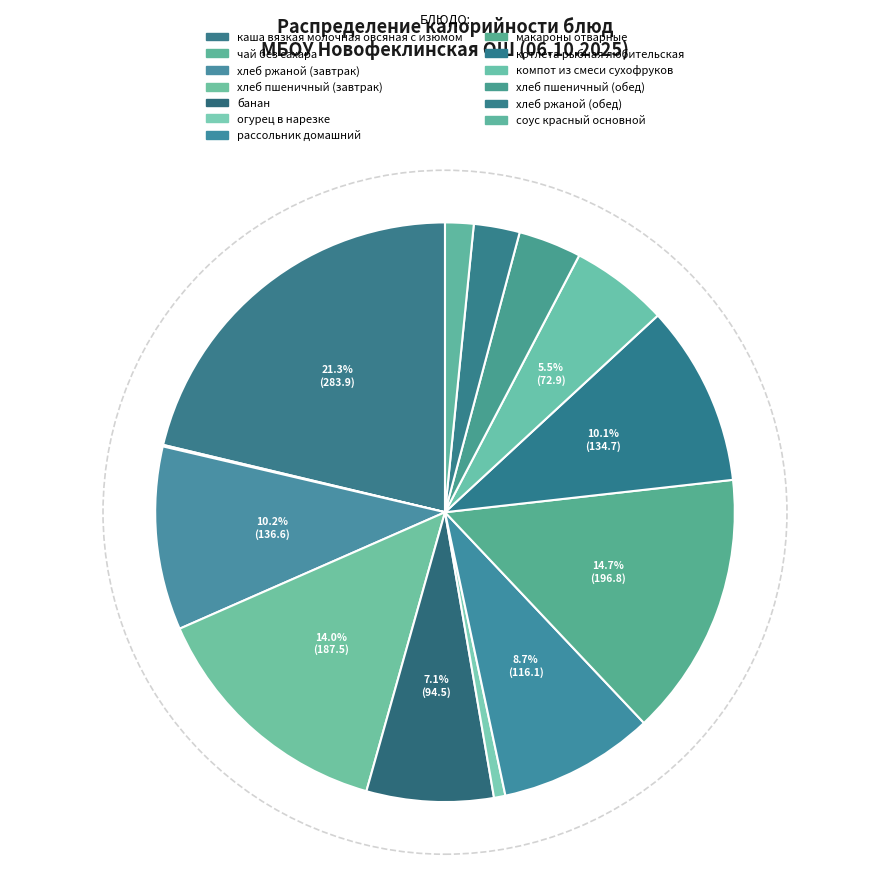

Is it true that хлеб пшеничный (завтрак) is 14% of the pie?

True